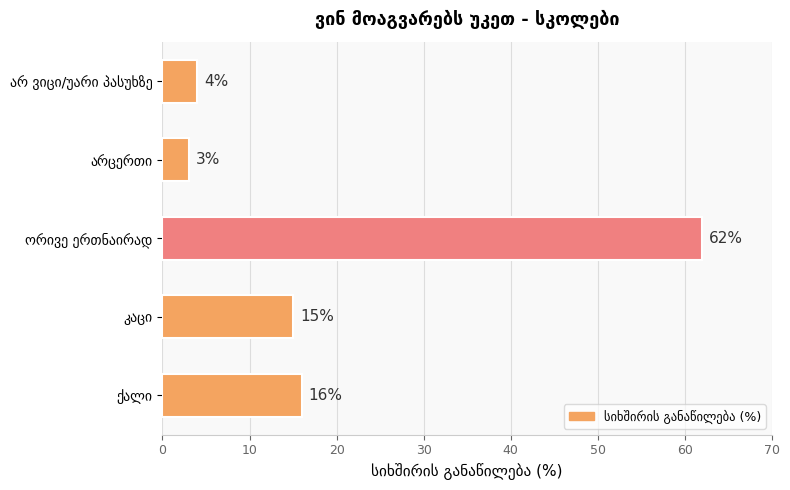

What is the sum of all values?

100